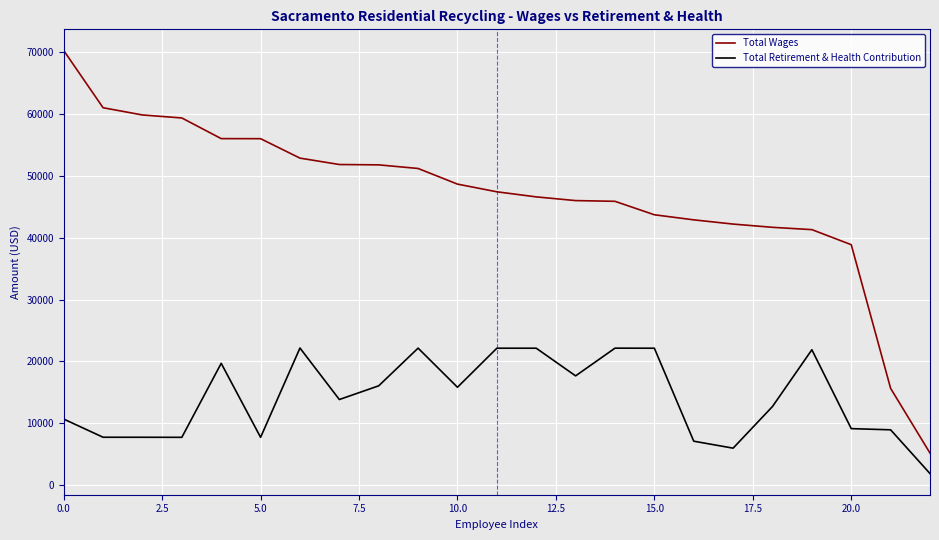

What is the highest value of the Total Retirement & Health Contribution series?

22165